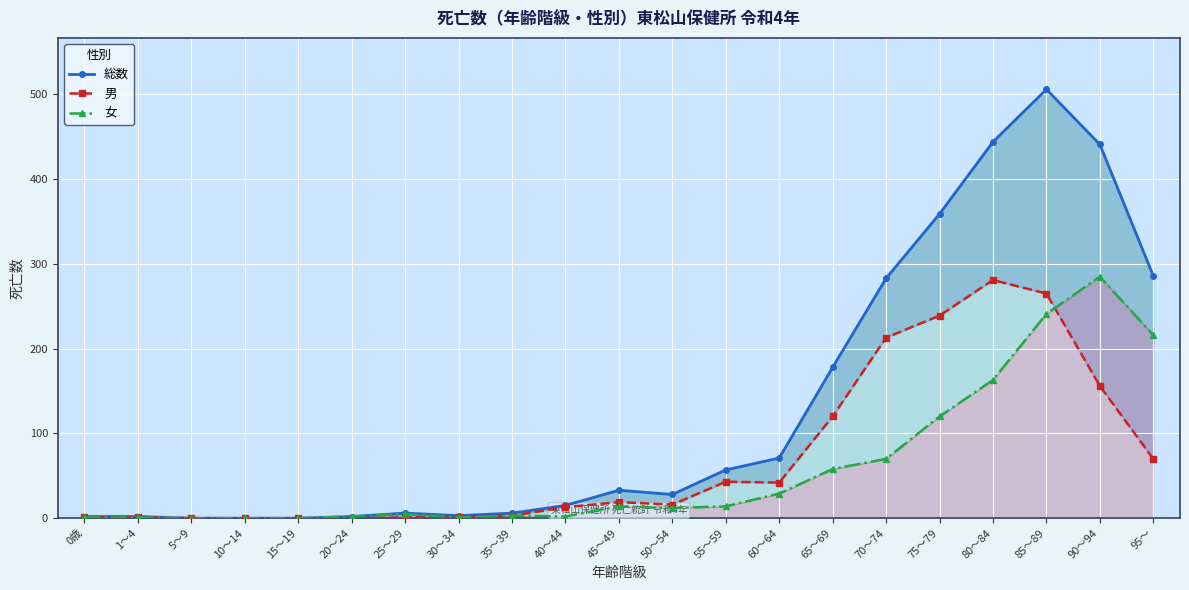

Which has a higher value, 95～ or 30～34?

95～